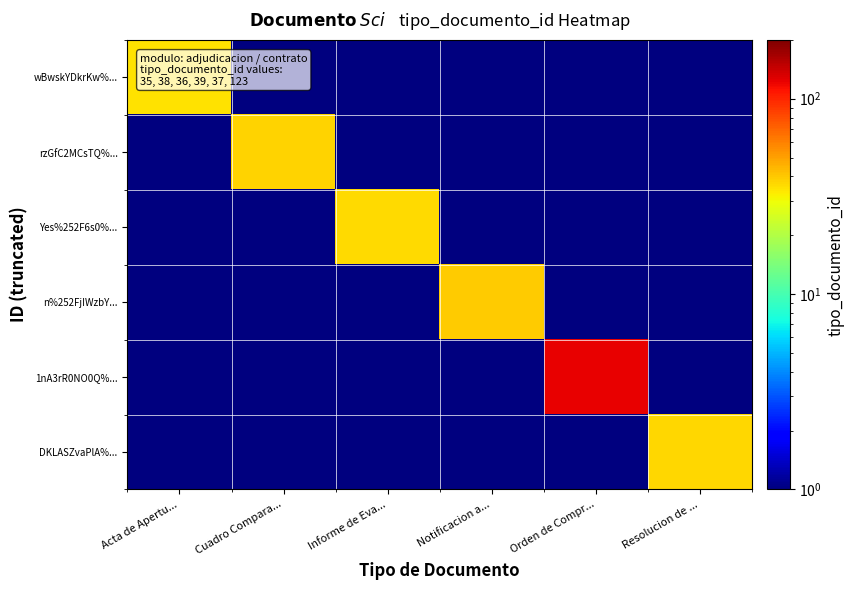

Which series changed the most between Acta de Apertu... and Notificacion a...?

n%252FjIWzbY...